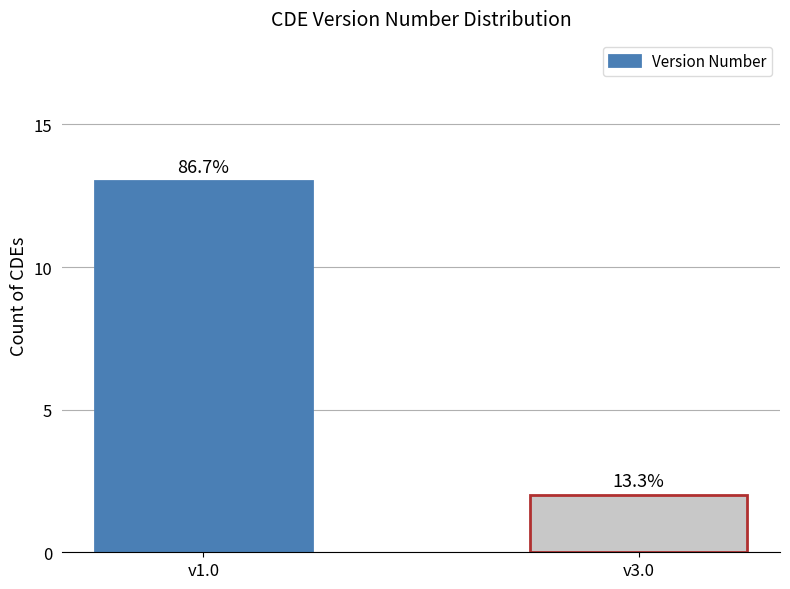

Are the bars horizontal?

No